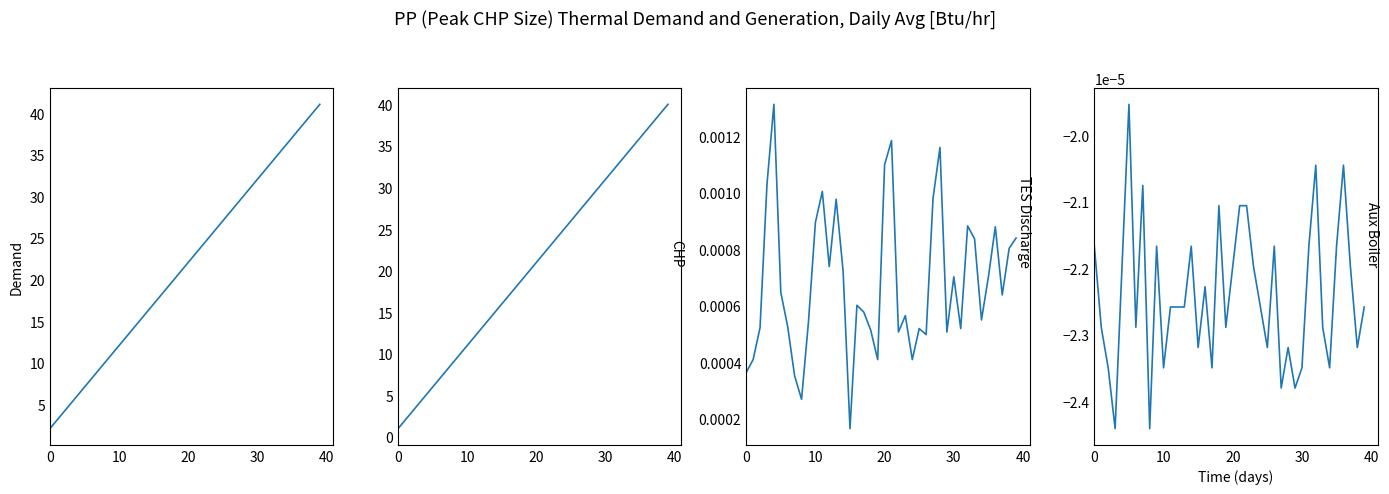

What are all the series names shown in the legend?

Demand, CHP, TES Discharge, Aux Boiler